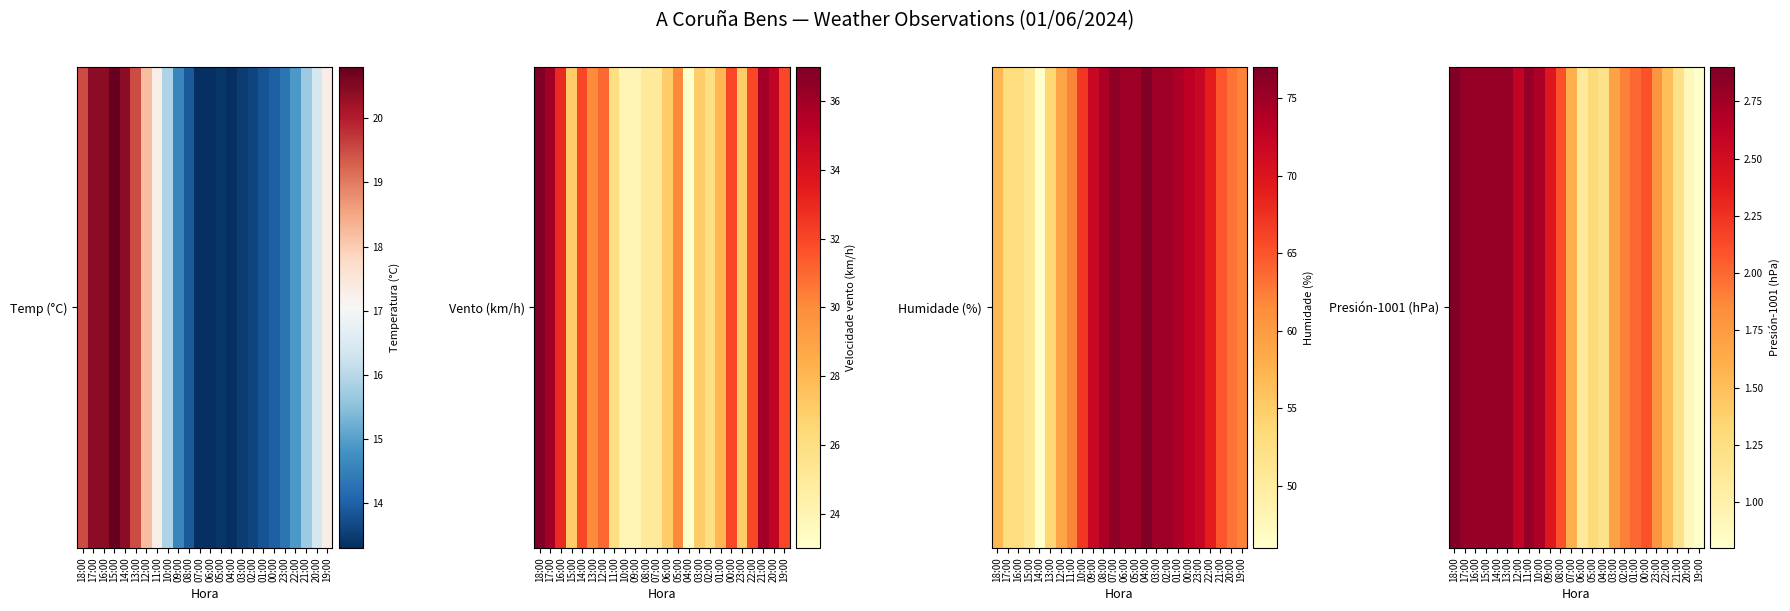

What is the difference between the second highest and minimum values?

2.0